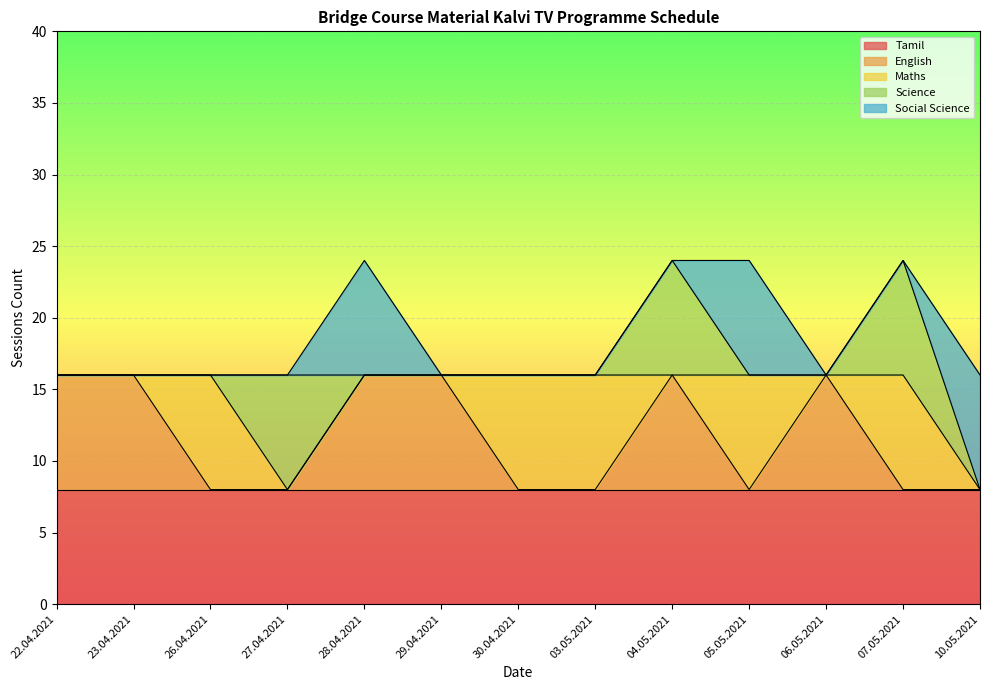

What is the difference between the highest and lowest values at 27.04.2021?

8